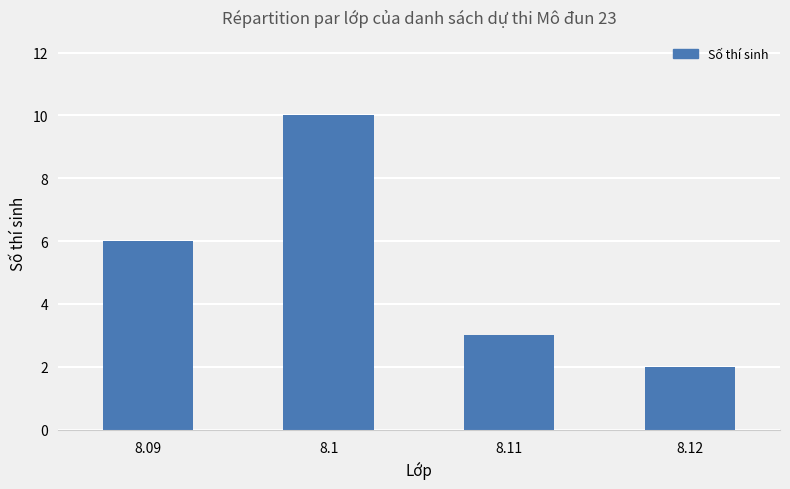

What is the approximate value at 8.1?

10